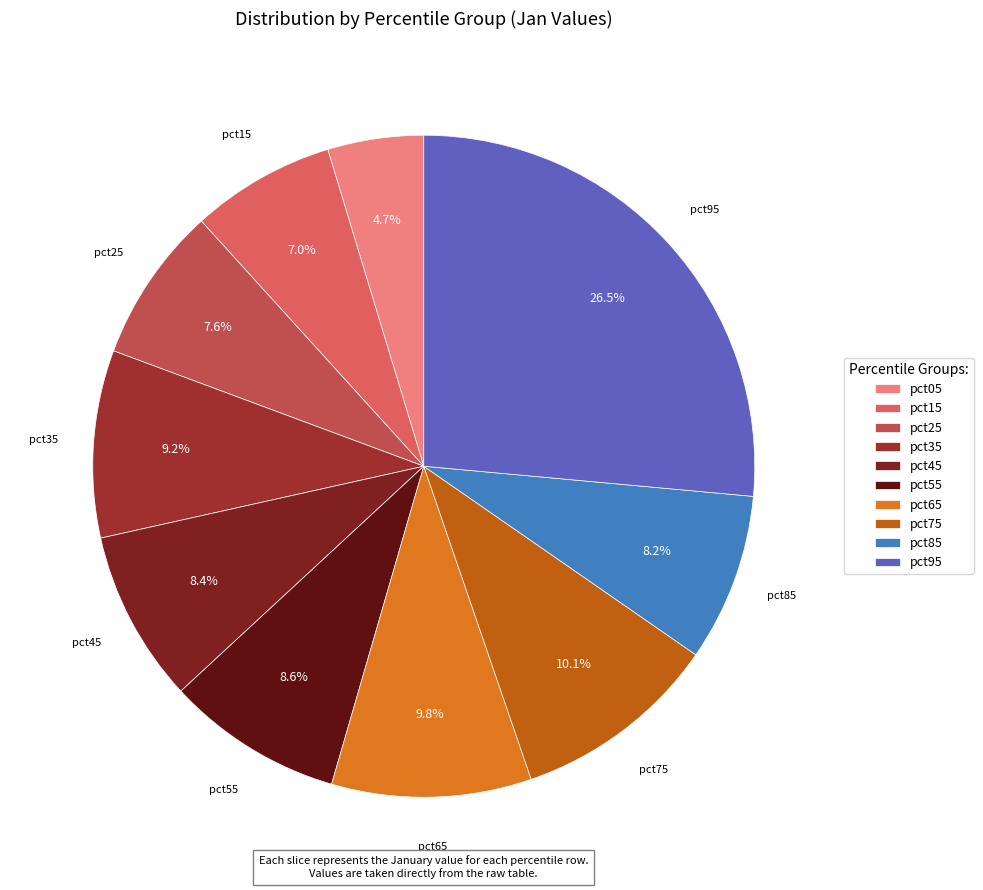

Do pct85 and pct95 together represent more than half of the pie?

No